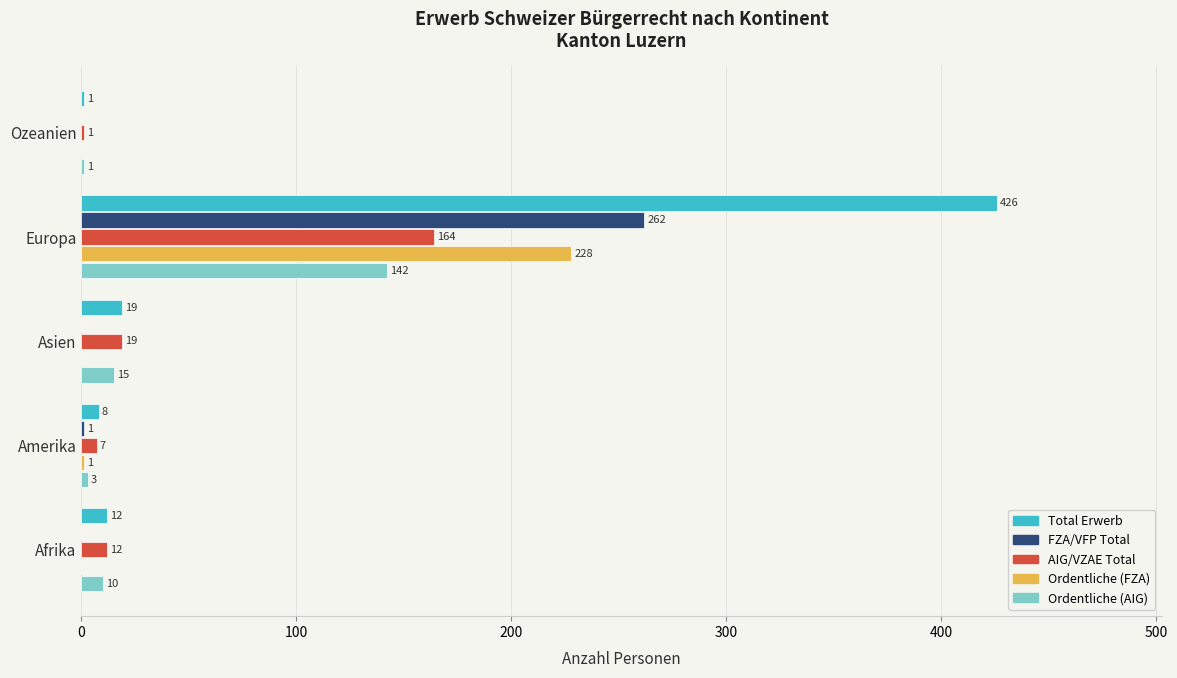

Which series changed the most between Europa and Ozeanien?

Total Erwerb